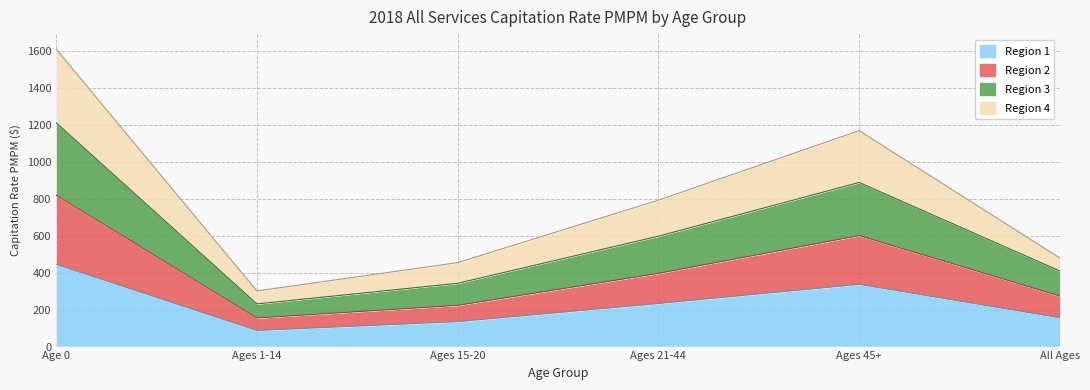

The Region 2 series shows 600.5 at Ages 45+. True or false?

True